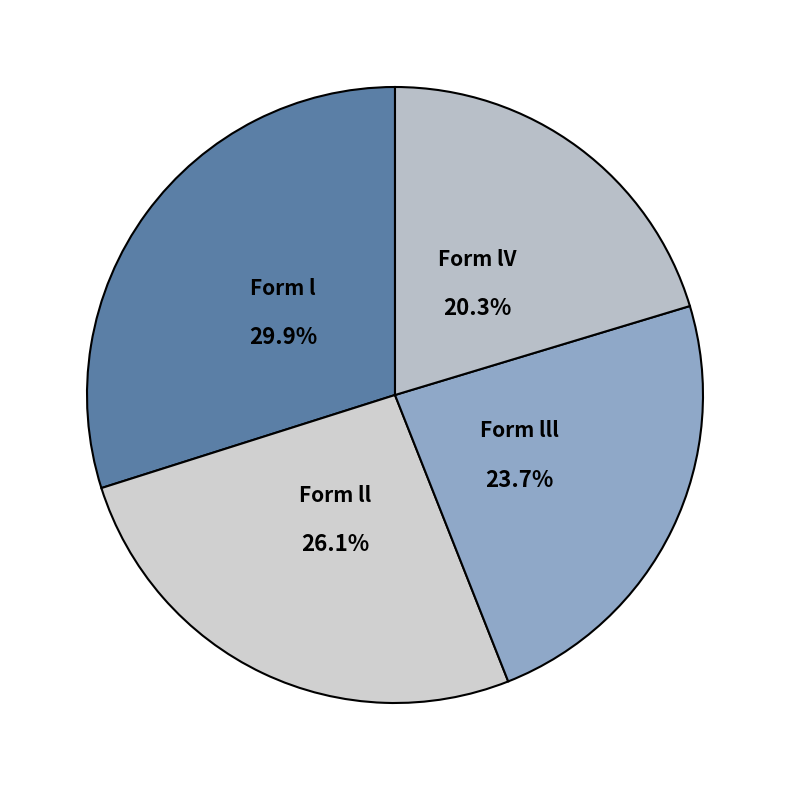

Does any single category account for the majority?

No